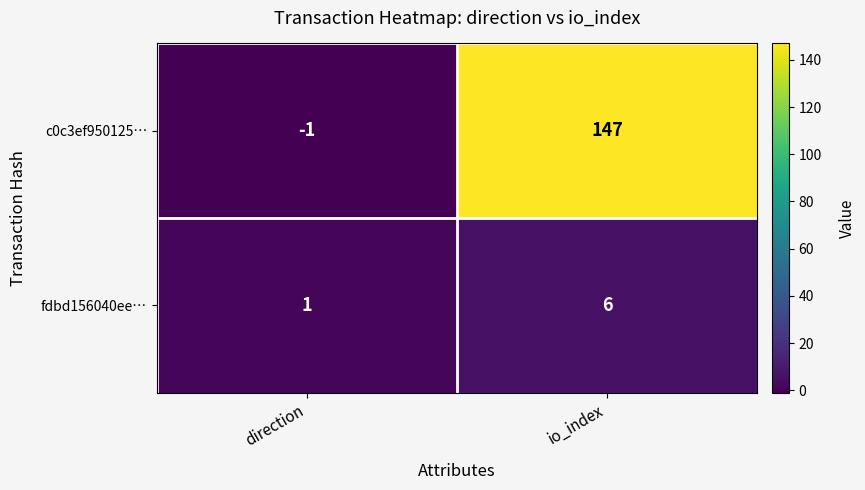

What is the total value across all series at io_index?

153